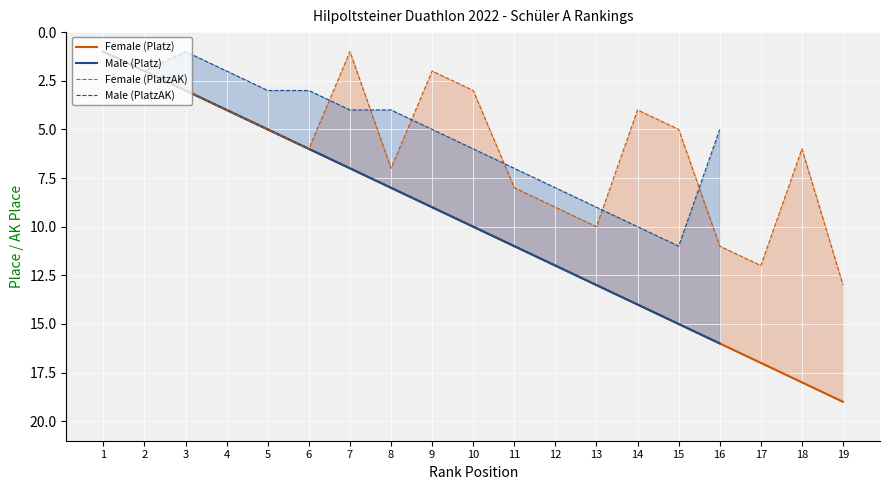

At which category is the sum across all series the highest?

16